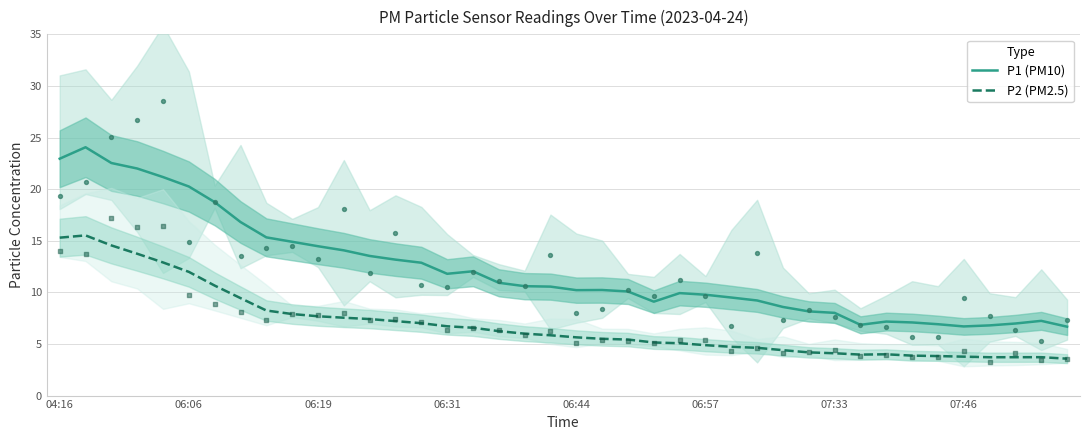

Which series reaches the maximum Y coordinate?

P1 (PM10)